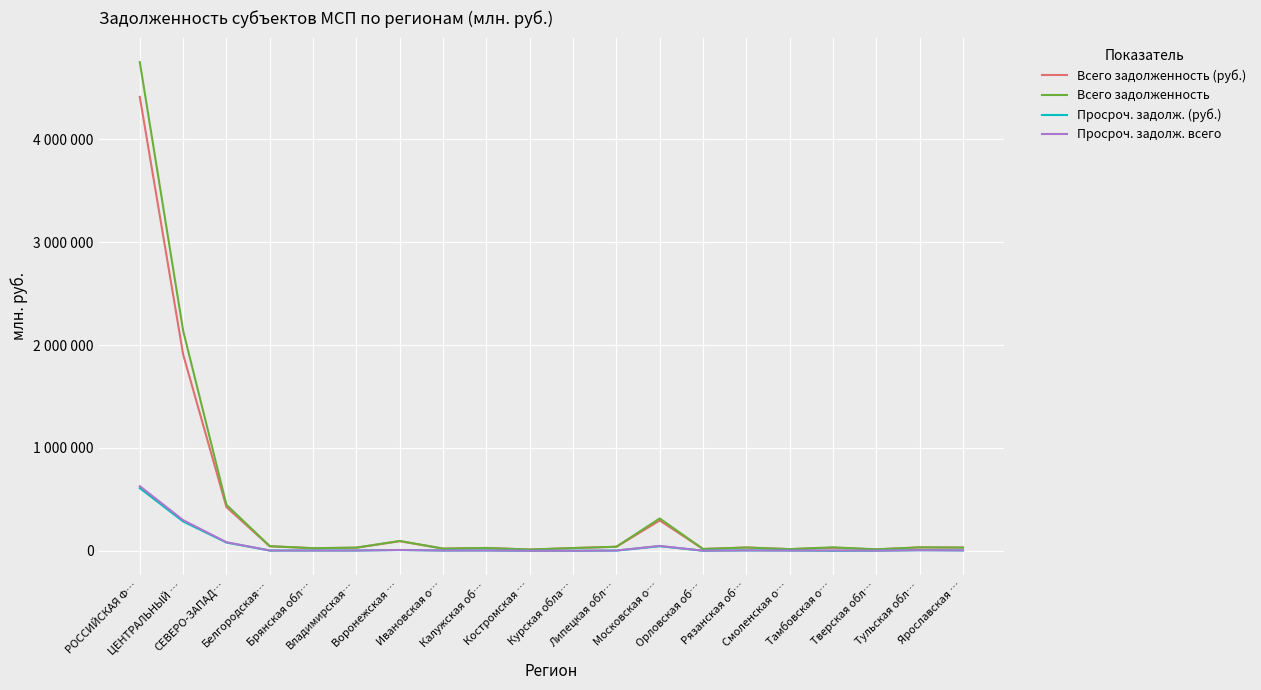

Is the value of Просроч. задолж. всего at Владимирская… greater than the value of Всего задолженность at ЦЕНТРАЛЬНЫЙ …?

No